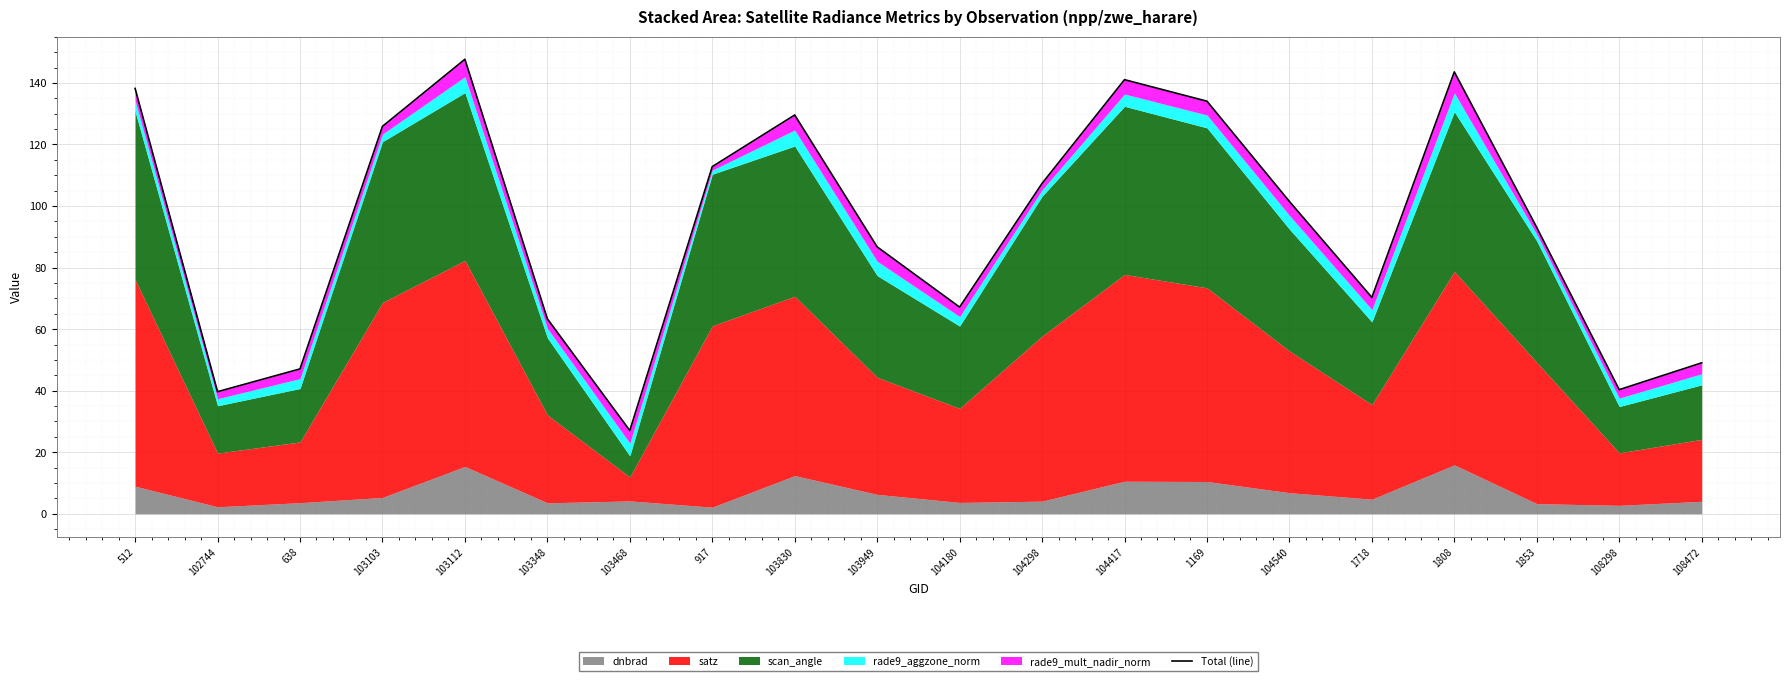

The chart shows a value of 107.4 at 104298. True or false?

True